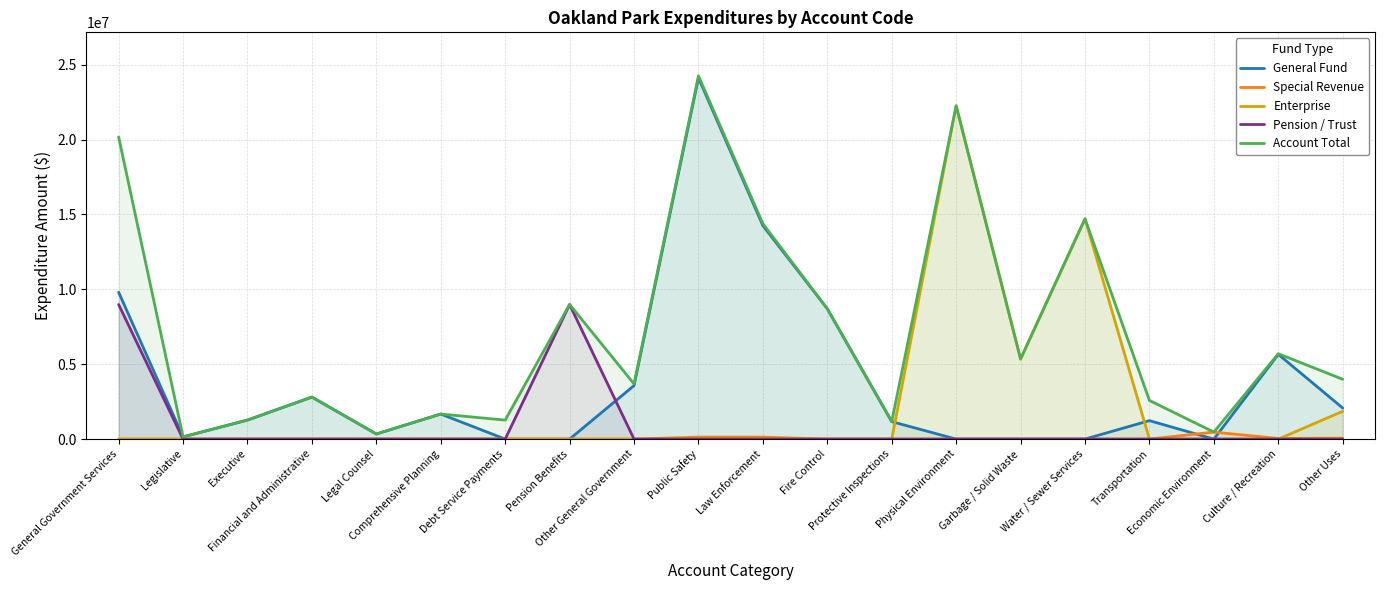

At how many categories does at least one series exceed 10376976?

5